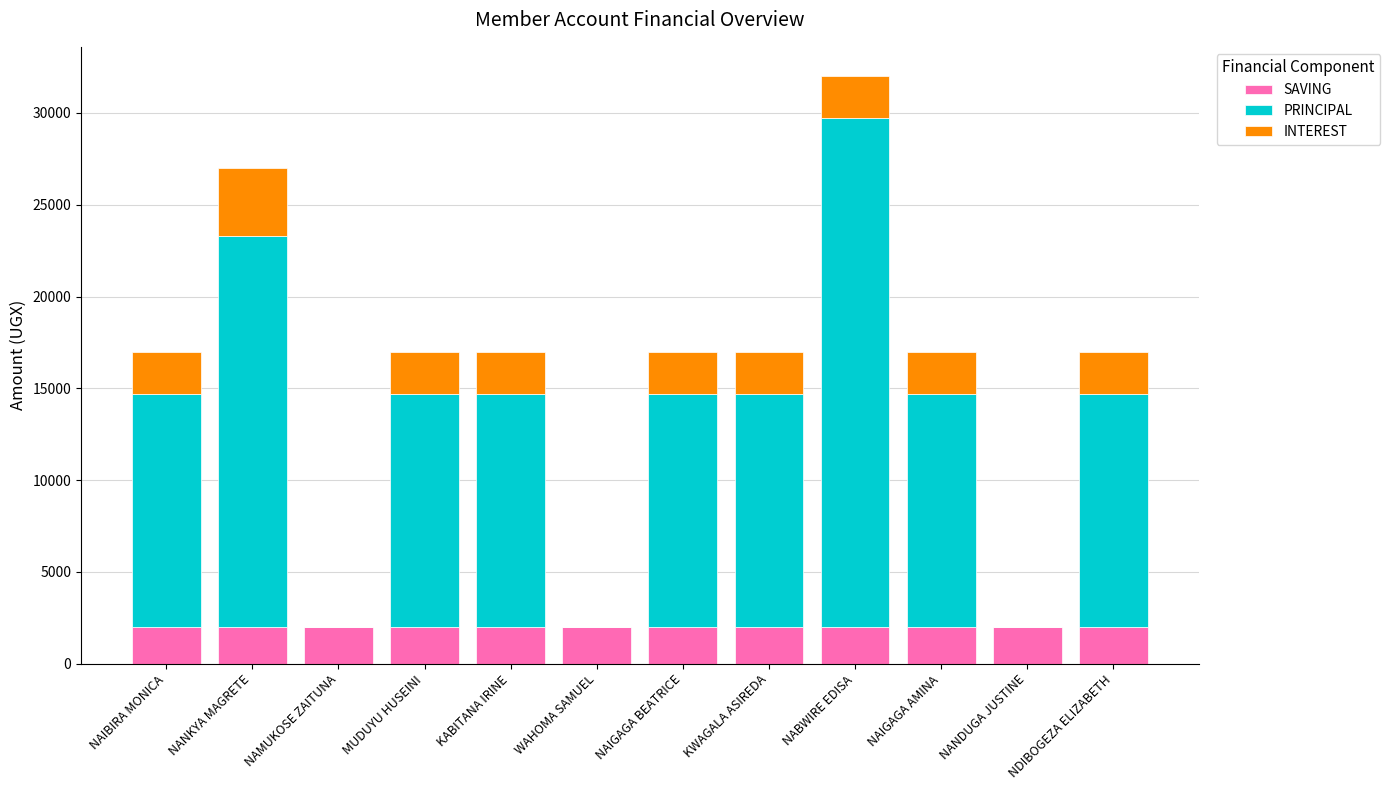

What is the total value across all series at MUDUYU HUSEINI?

17000